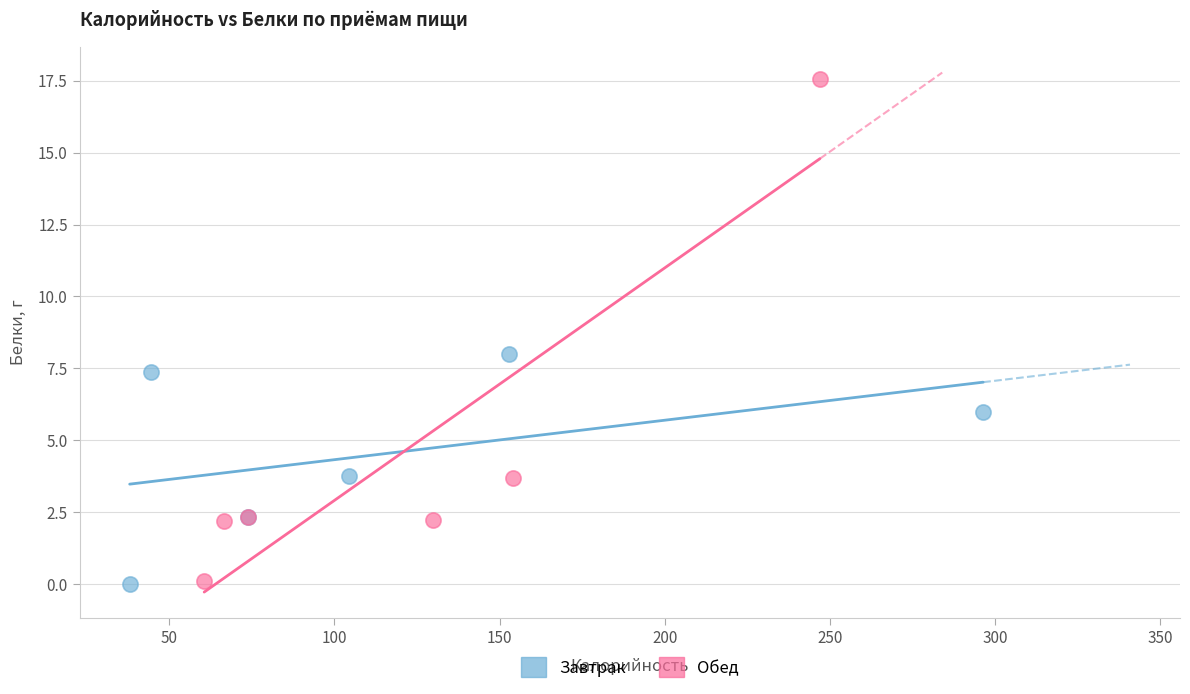

Which series has the widest spread of Y values?

Обед